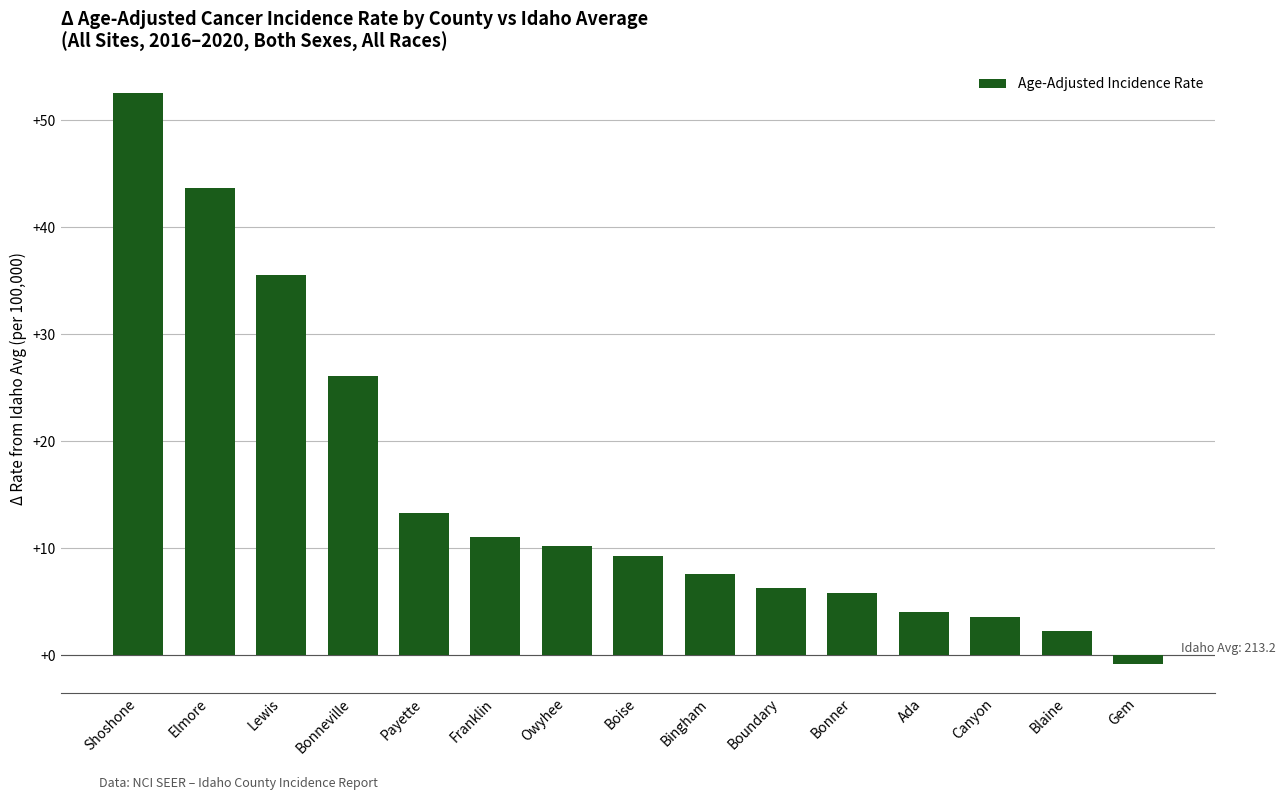

At which category does the chart reach its minimum across all series?

Gem